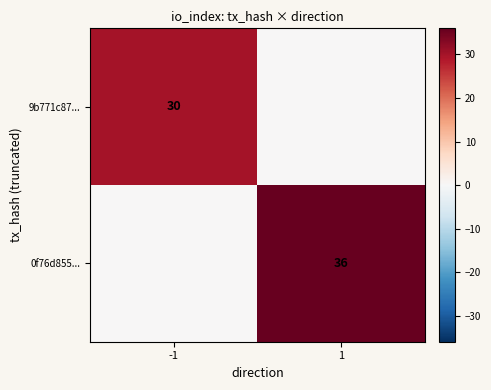

The value of 0f76d855... at 1 is 36. True or false?

True